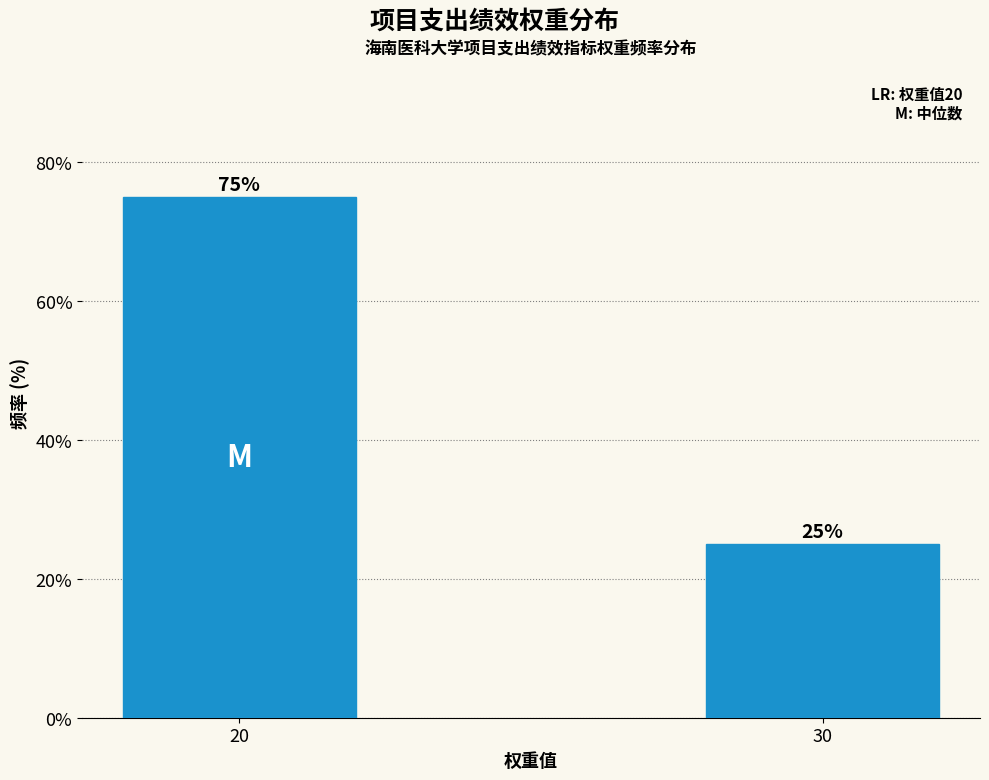

Reading left to right, transcribe all the data shown in this chart.

75	25